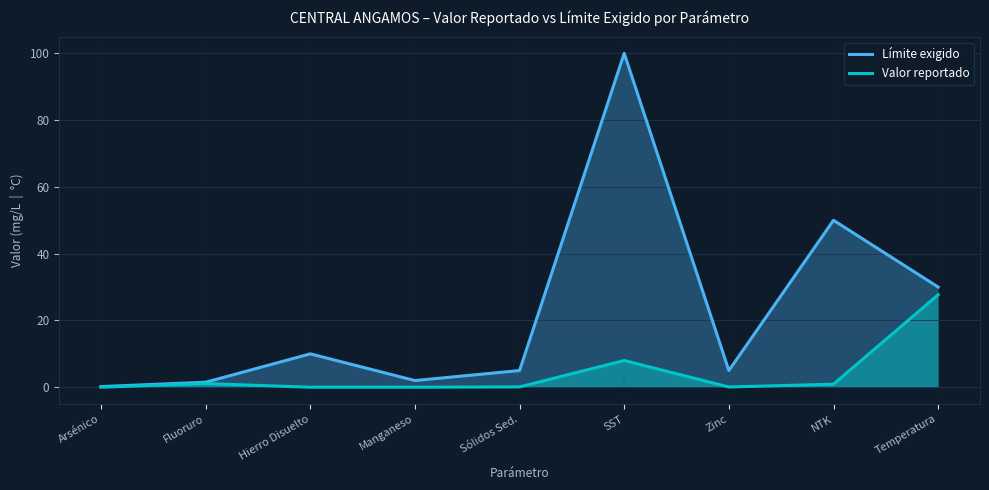

How many categories are shown in the chart?

9